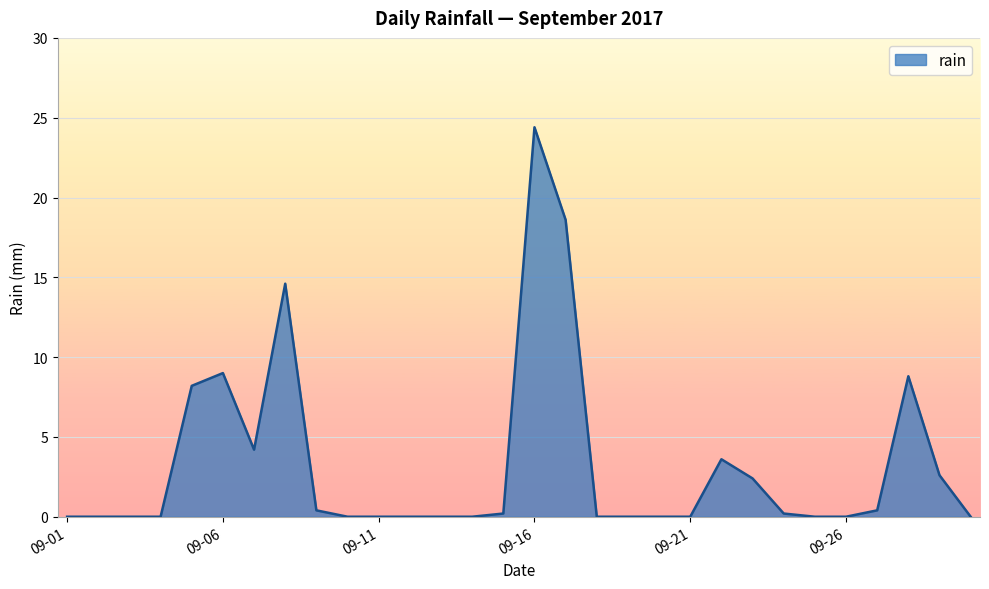

What is the greatest value displayed?

24.4